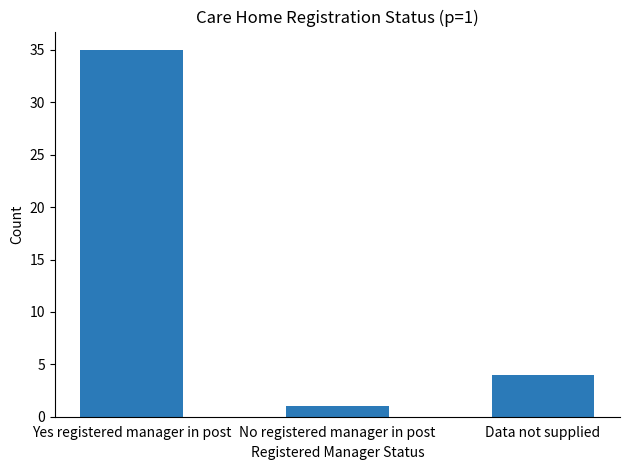

What is the change in value from Yes registered manager in post to Data not supplied?

-31